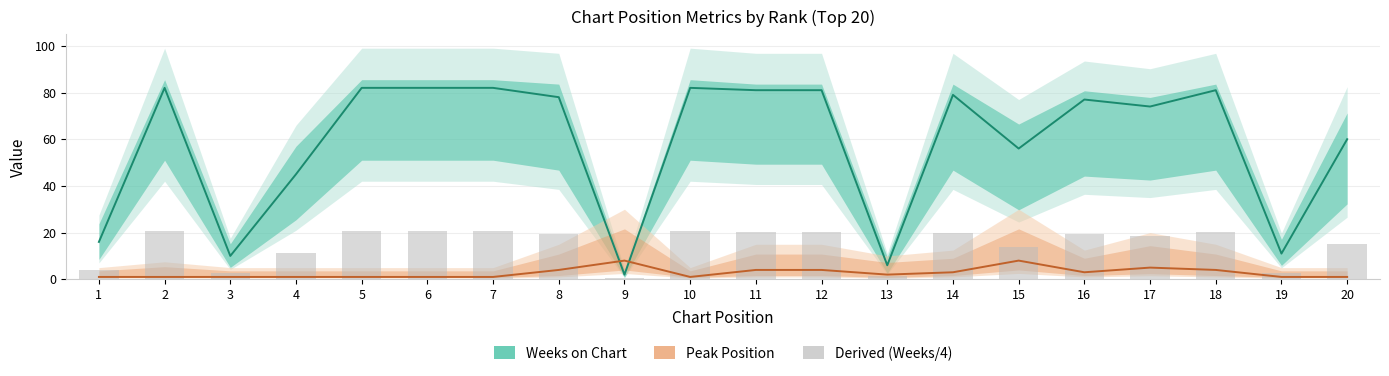

What is the maximum value shown in the chart?

82